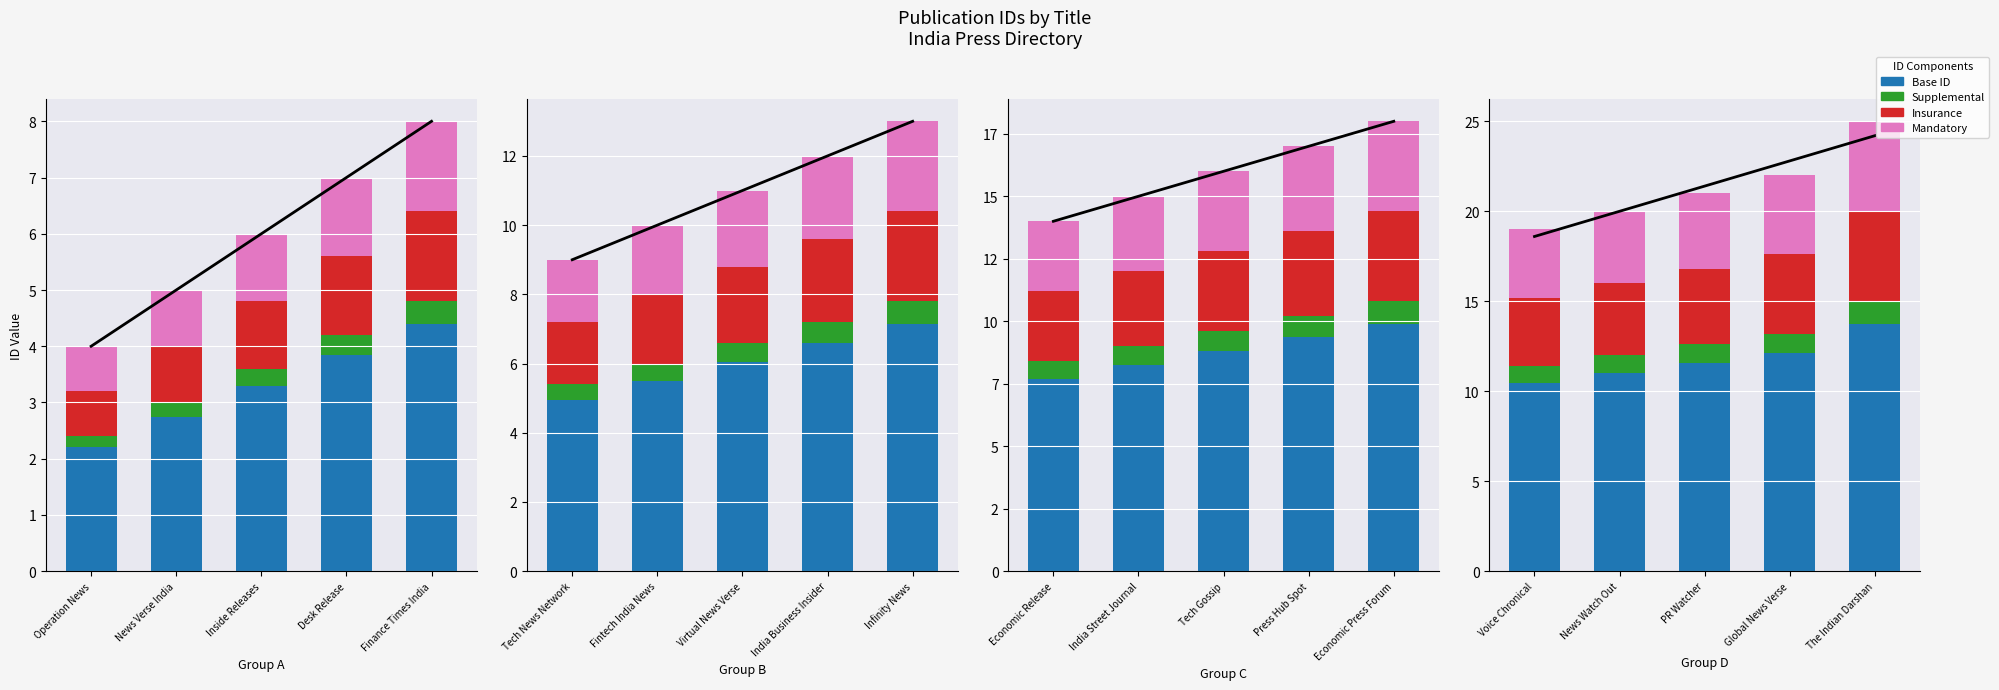

Which series has the largest total across all categories?

Base ID